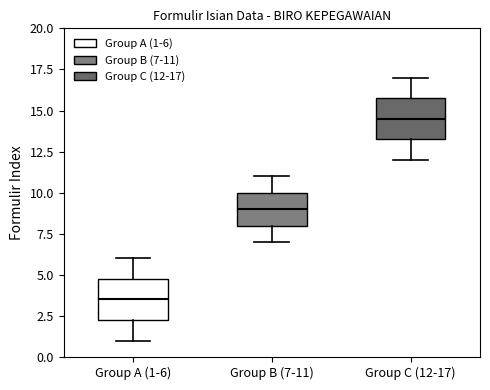

Where does the upper whisker of the box for Group A (1-6) end on the y-axis? The values are not printed on the chart, so give them approximately, as read against the axis.

6.0